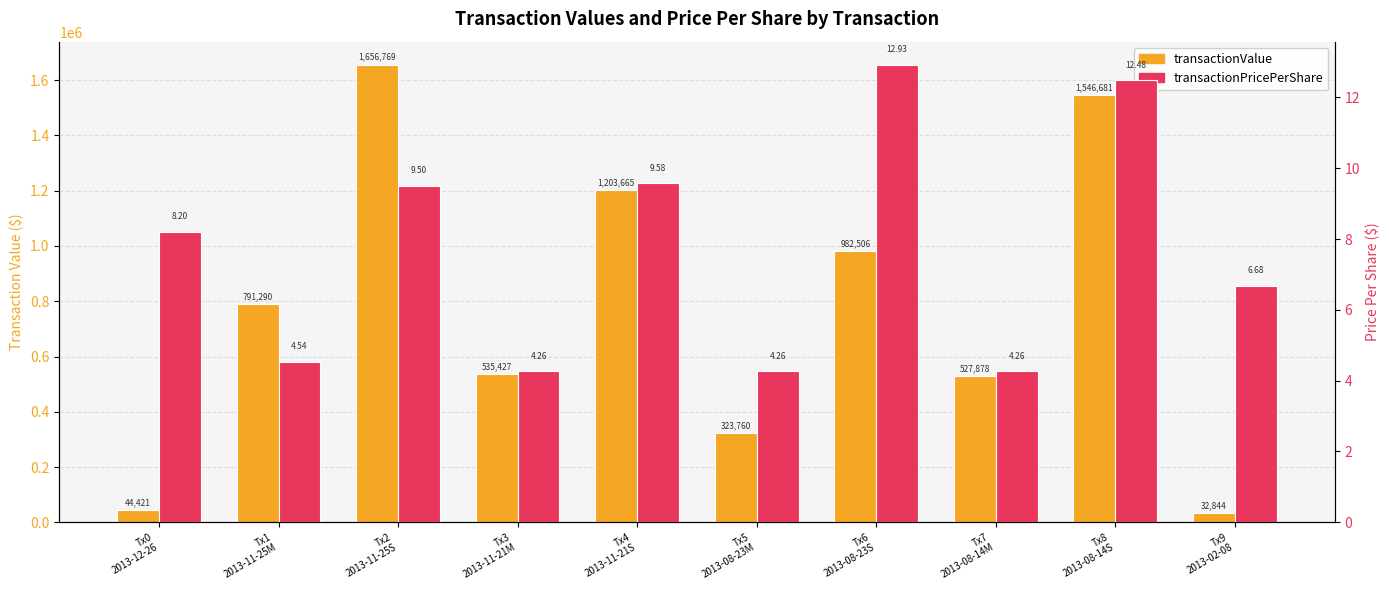

What is the label of the 10th bar from the left?

Tx9
2013-02-08